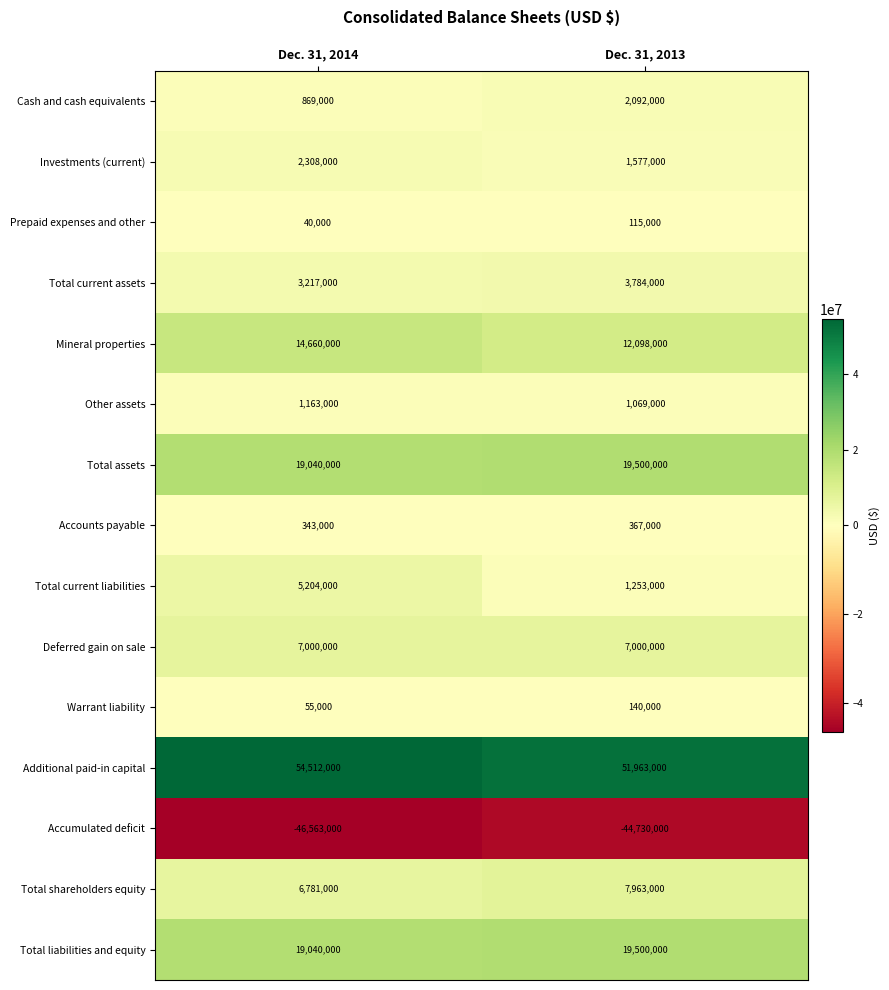

Which category has the highest value across all series?

Dec. 31, 2014